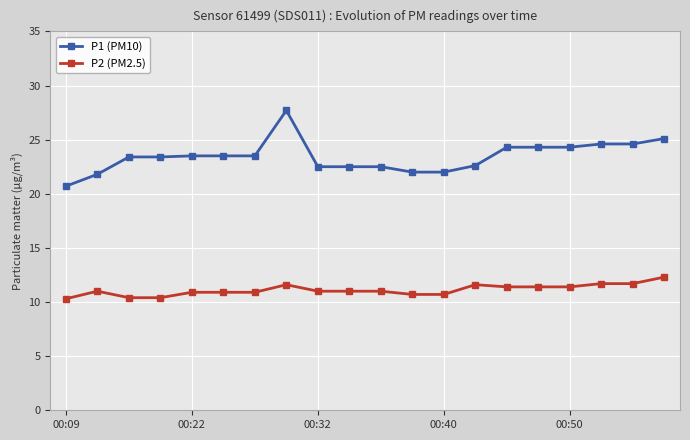

What is the highest value of the P1 (PM10) series?

27.7